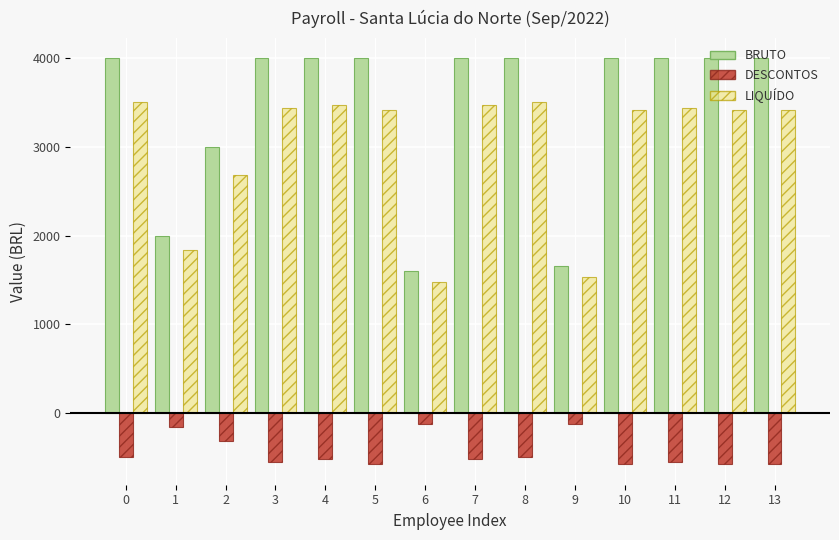

Which series has the widest spread of values?

BRUTO